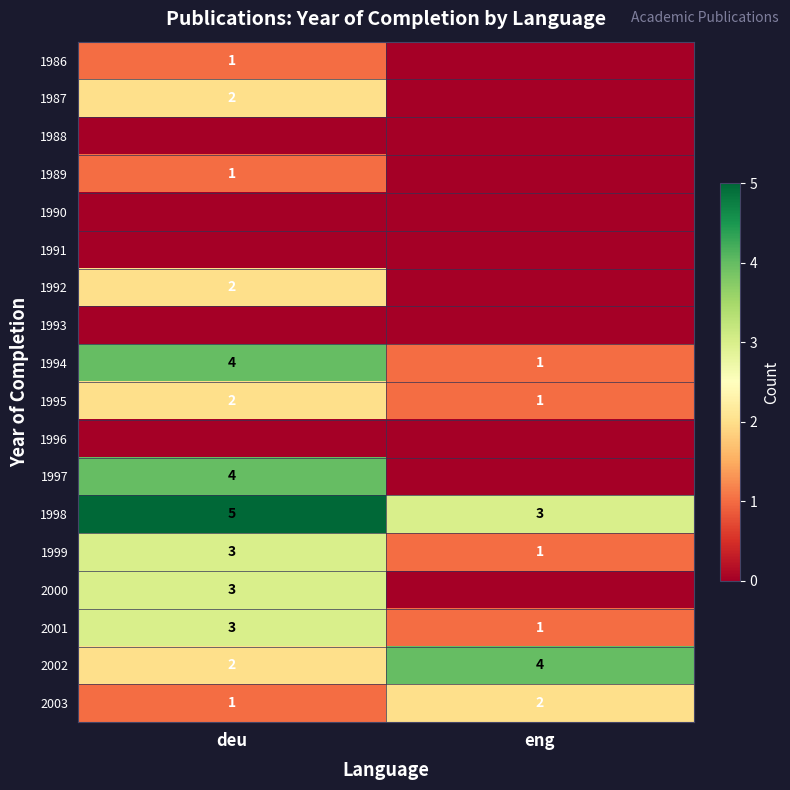

Is the value of 2001 at eng greater than the value of 2000 at deu?

No